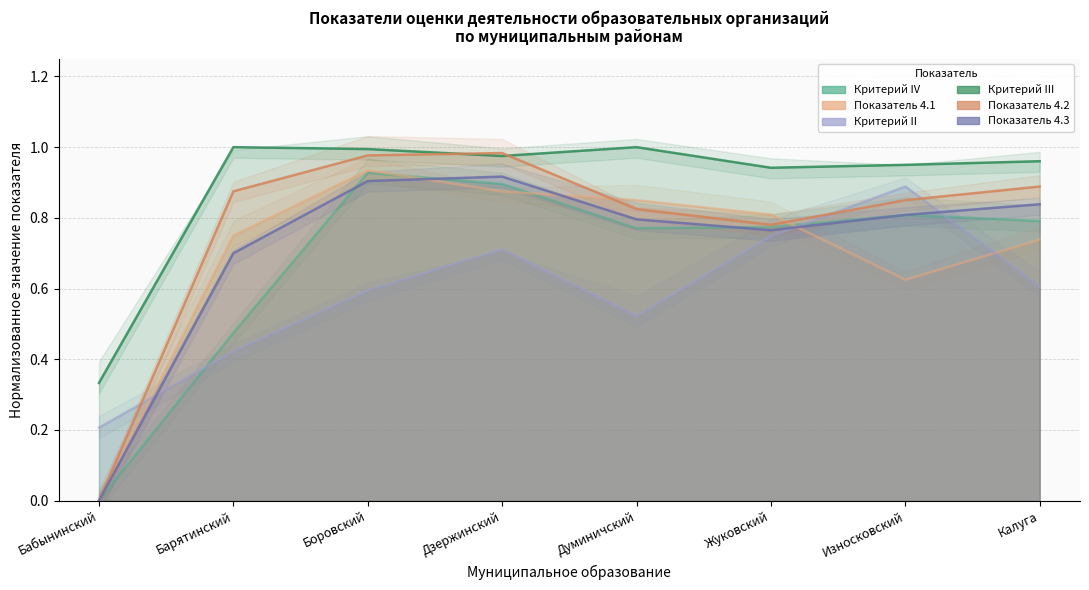

Which has a higher value, Боровский or Износковский?

Боровский